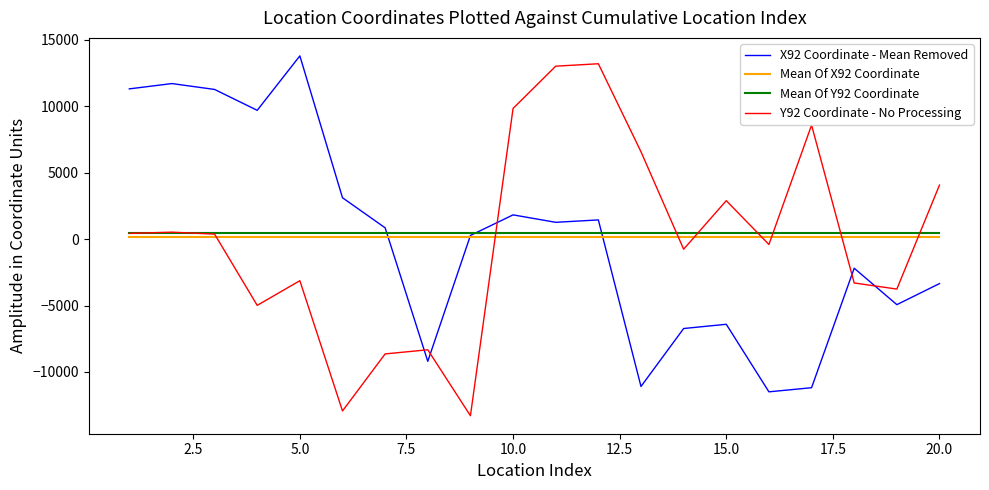

What is the greatest value displayed?

13802.6